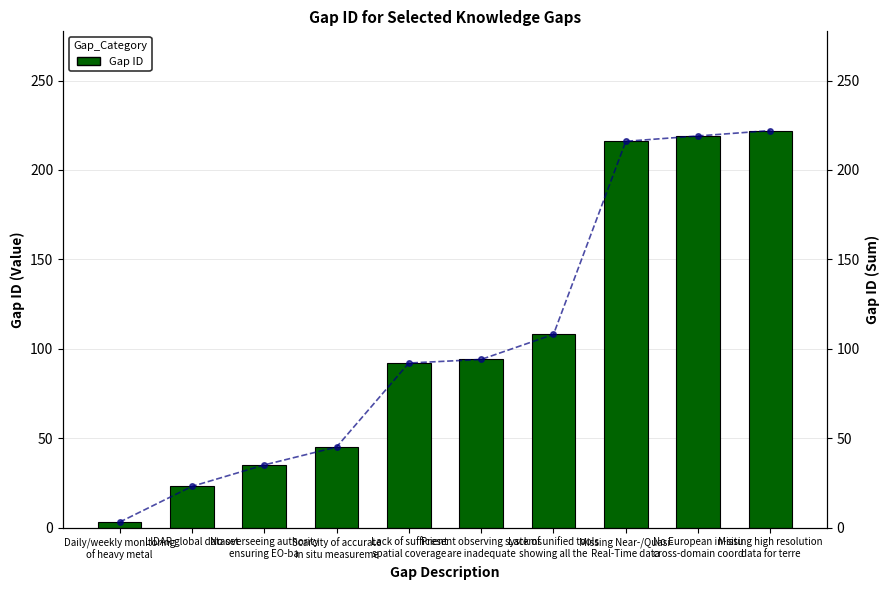

Reading left to right, transcribe all the data shown in this chart.

Gap ID: Daily/weekly monitoring
of heavy metal=3	LIDAR global dataset=23	No overseeing authority
ensuring EO-ba=35	Scarcity of accurate
in situ measureme=45	Lack of sufficient
spatial coverage=92	Present observing systems
are inadequate=94	Lack of unified tools
showing all the=108	Missing Near-/Quasi-
Real-Time data=216	No European in-situ
cross-domain coord=219	Missing high resolution
data for terre=222
Gap ID (trend): Daily/weekly monitoring
of heavy metal=3	LIDAR global dataset=23	No overseeing authority
ensuring EO-ba=35	Scarcity of accurate
in situ measureme=45	Lack of sufficient
spatial coverage=92	Present observing systems
are inadequate=94	Lack of unified tools
showing all the=108	Missing Near-/Quasi-
Real-Time data=216	No European in-situ
cross-domain coord=219	Missing high resolution
data for terre=222